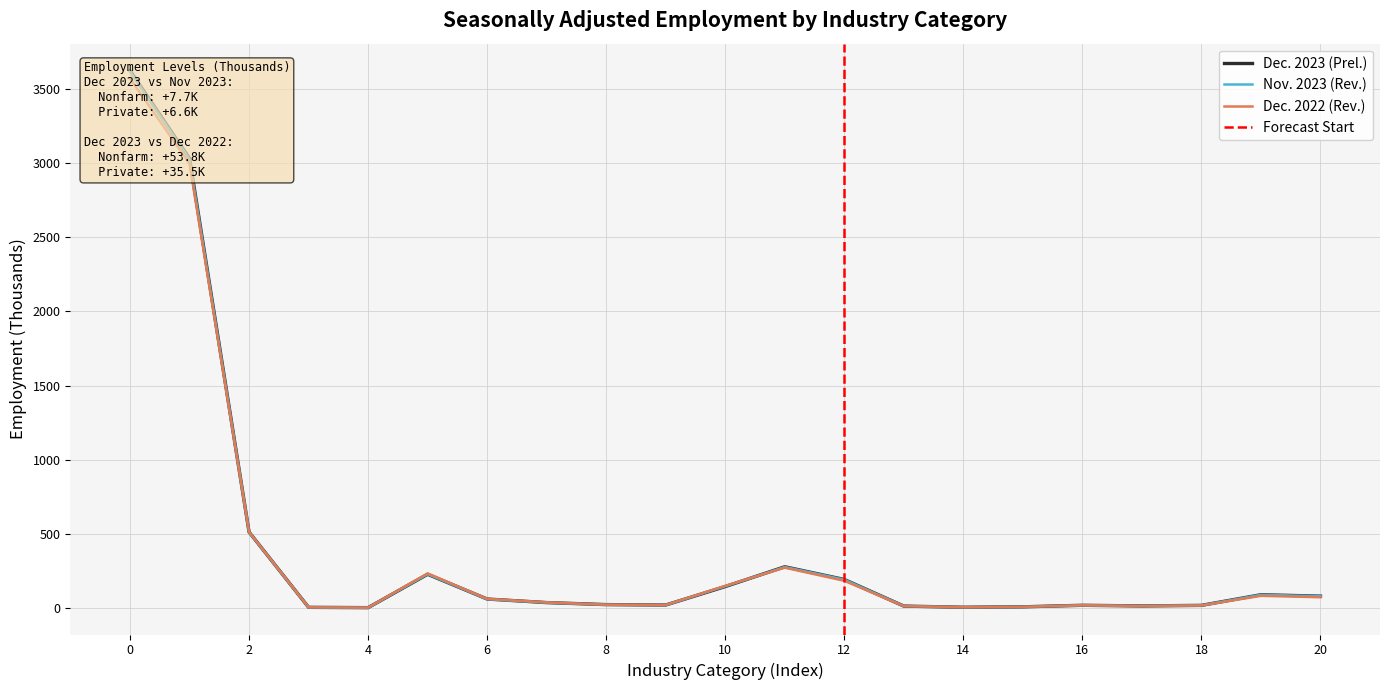

Reading left to right, extract all data points from this chart.

Dec. 2023 (Prel.): 3624.1	3031.7	513.1	5.6	3.5	228.4	61.6	37.6	24.0	21.2	145.6	279.1	193.4	14.0	6.2	9.1	19.4	15.1	18.8	90.7	81.0
Nov. 2023 (Rev.): 3616.4	3025.1	512.5	5.5	3.5	229.1	60.8	37.1	23.7	21.0	147.3	277.9	192.8	14.1	6.2	9.0	19.5	15.2	18.9	90.3	80.6
Dec. 2022 (Rev.): 3570.3	2996.2	512.8	5.5	3.5	234.3	62.5	39.2	23.3	21.3	150.5	273.0	184.6	13.7	6.1	8.9	19.1	14.4	18.2	83.2	73.7